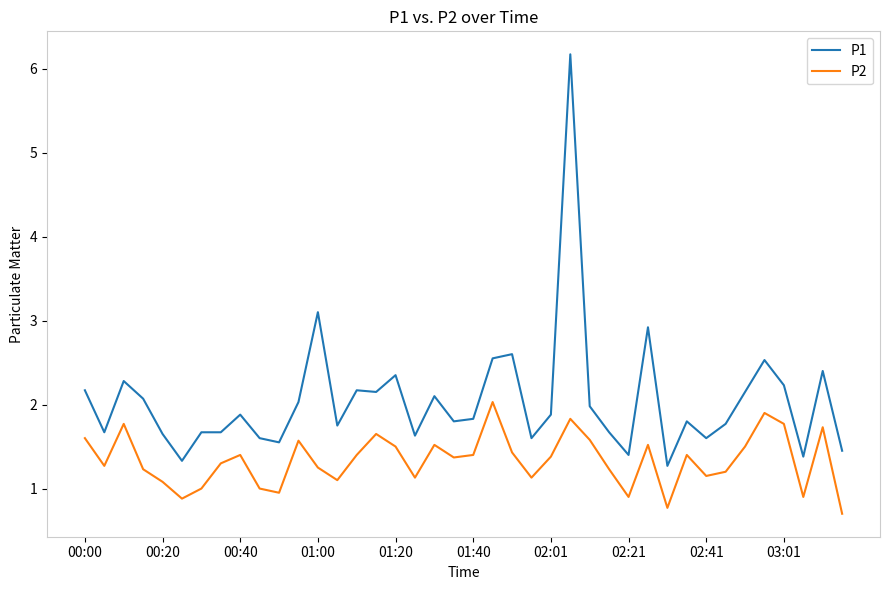

True or false: P2 and P1 cross at least once.

False